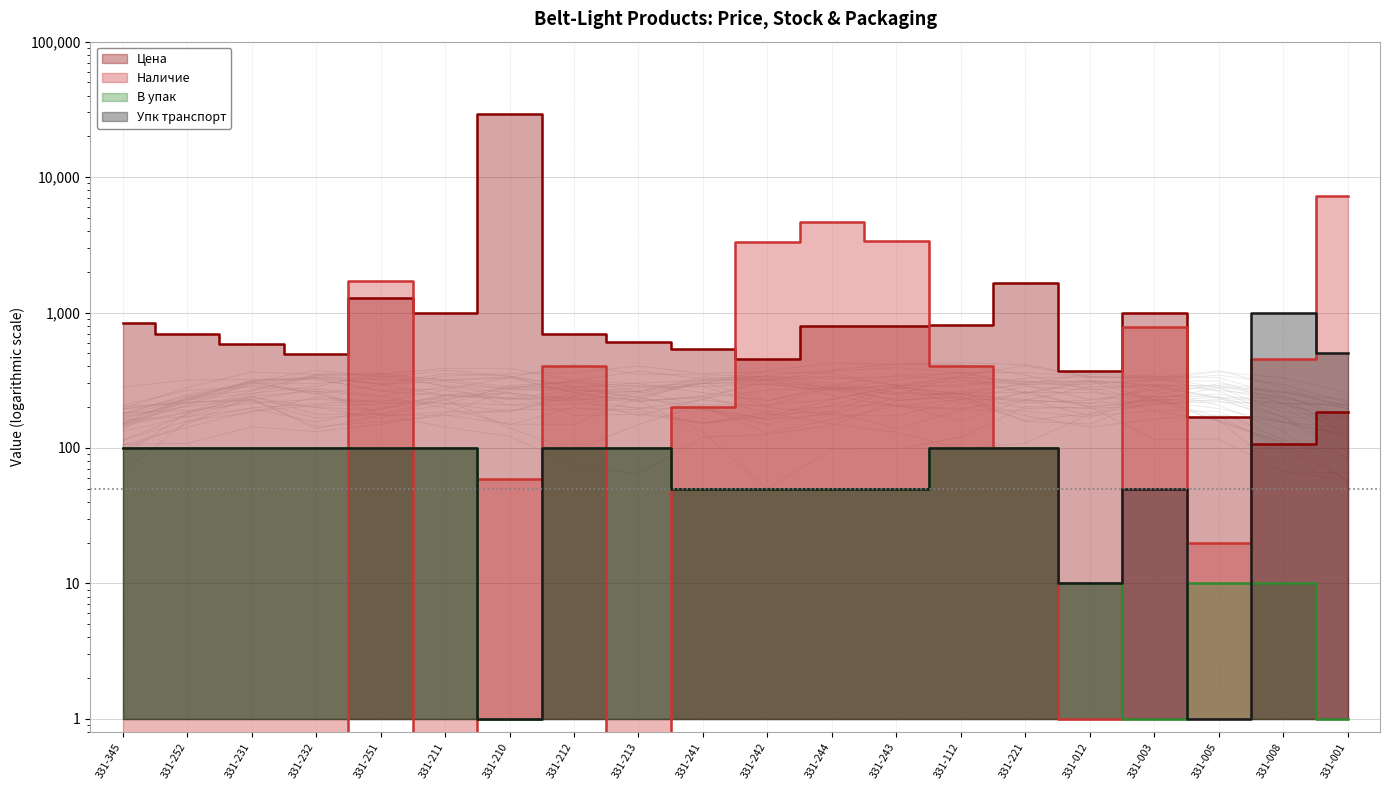

How many lines are shown in the chart?

4